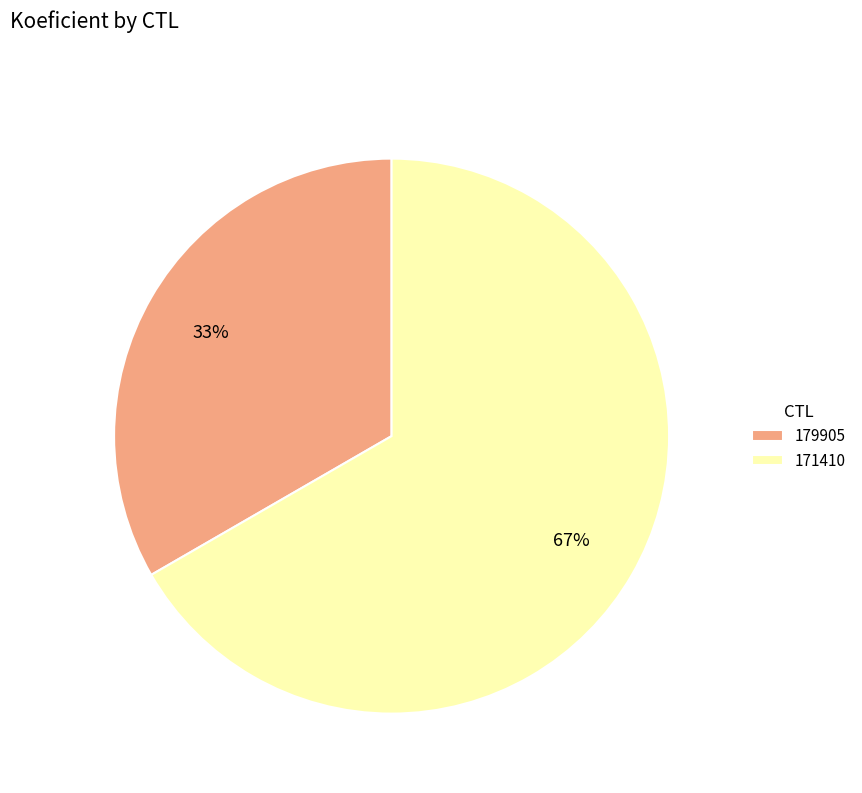

Approximately how many times larger is the value at 171410 compared to 179905?

2.0